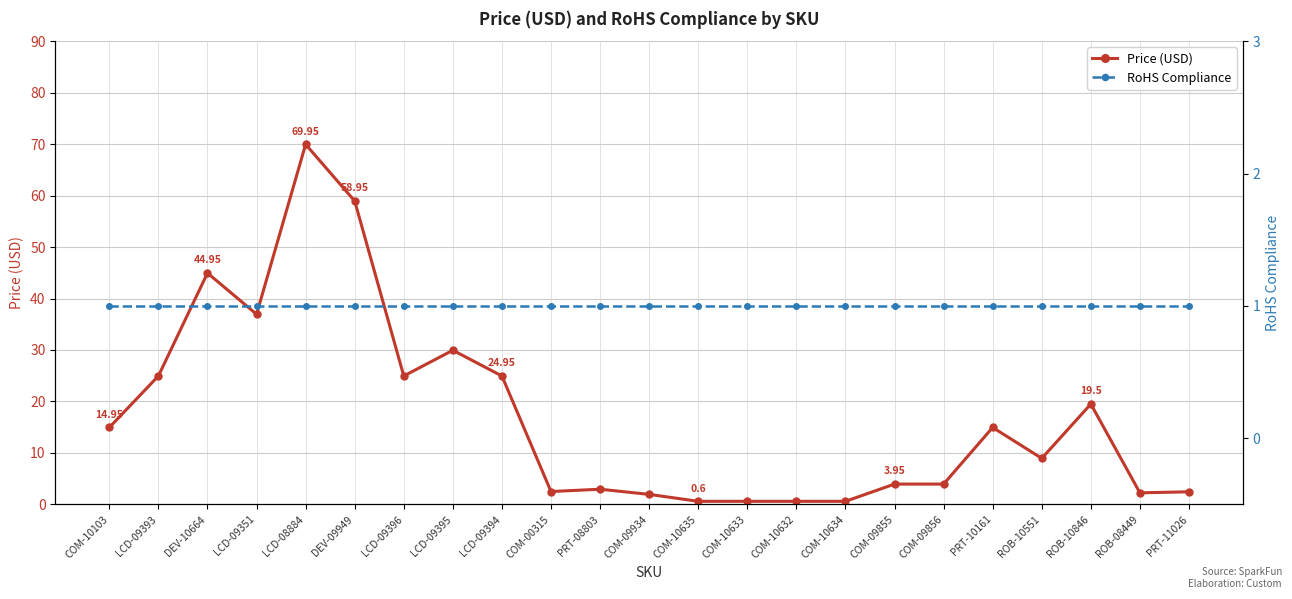

What is the total value across all series at COM-10635?

1.6